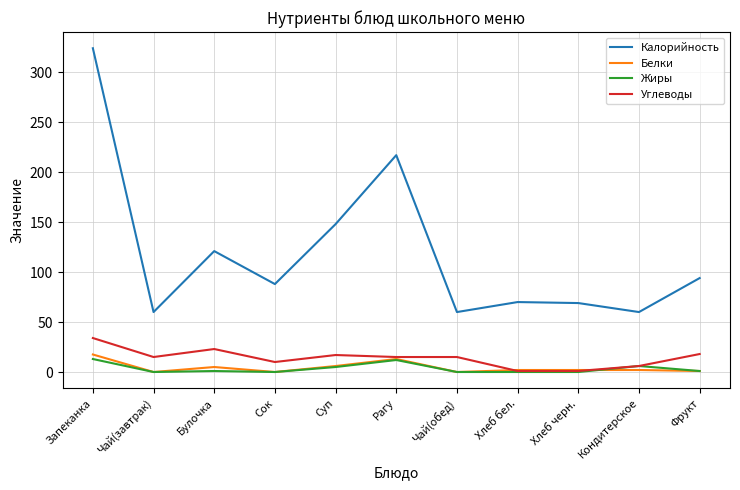

At how many categories does at least one series exceed 74?

6